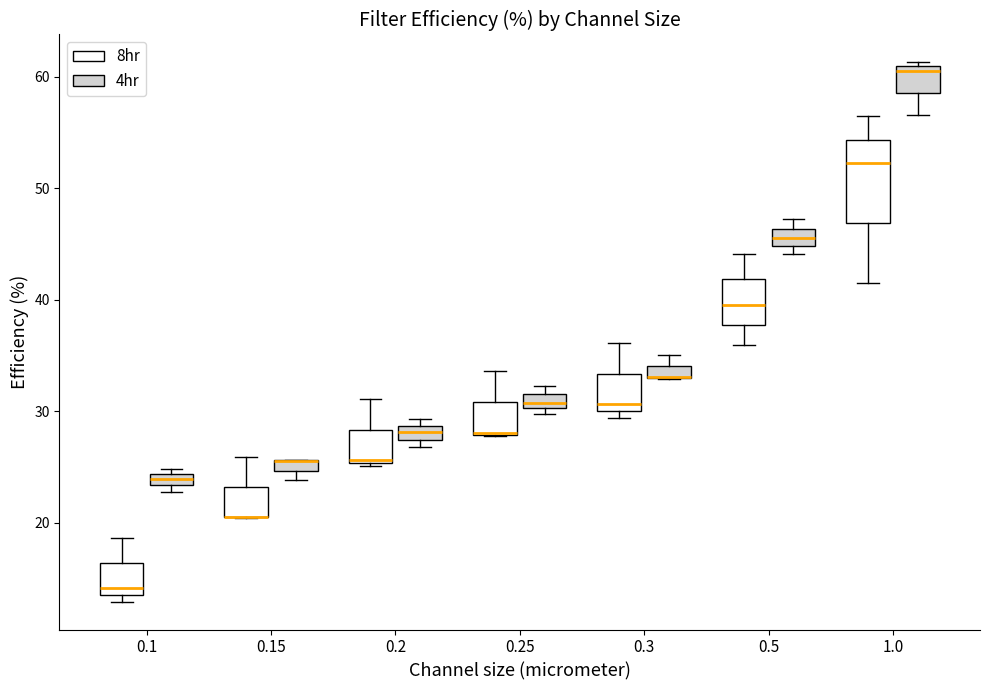

Where is the lower edge of the box for 0.25 (8hr) on the y-axis? The values are not printed on the chart, so give them approximately, as read against the axis.

28